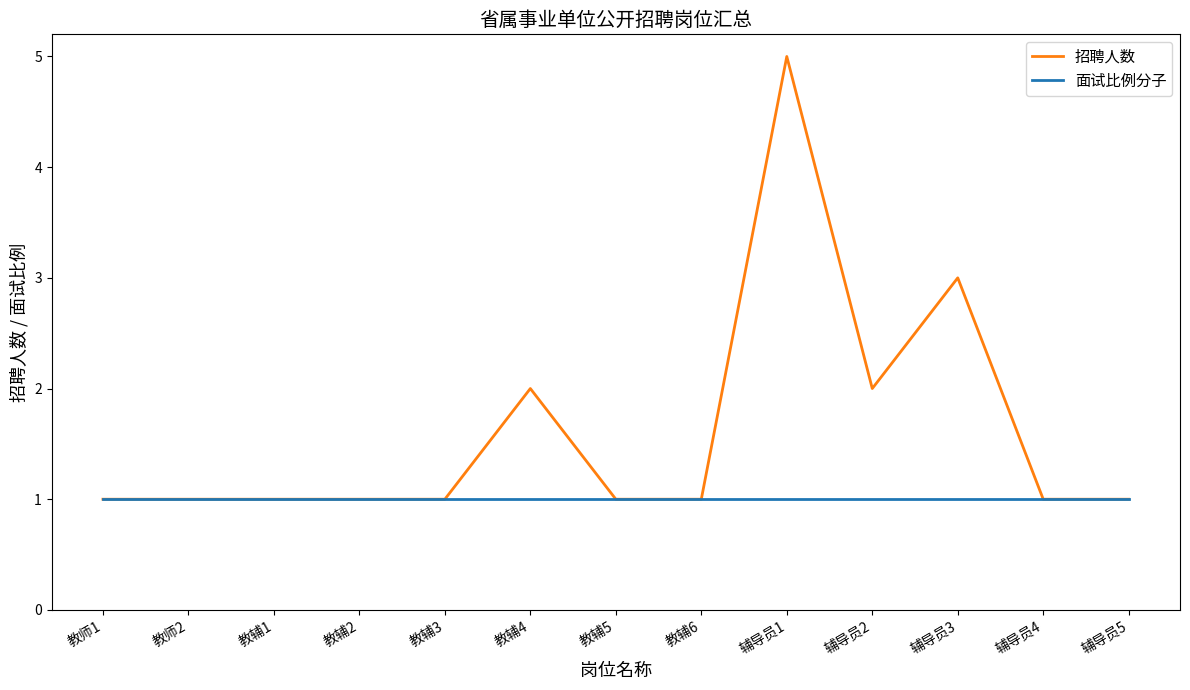

Which series has the largest total across all categories?

招聘人数